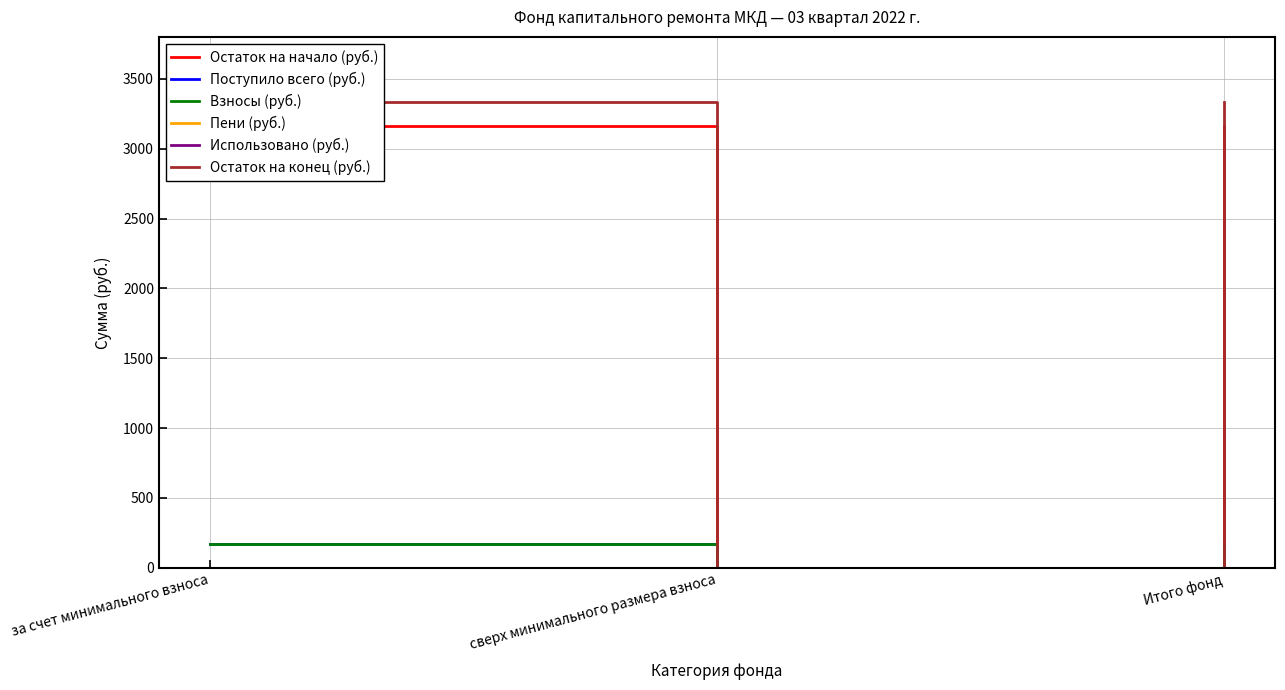

What is the value of the Взносы (руб.) point at the 3rd from the left?

167.6